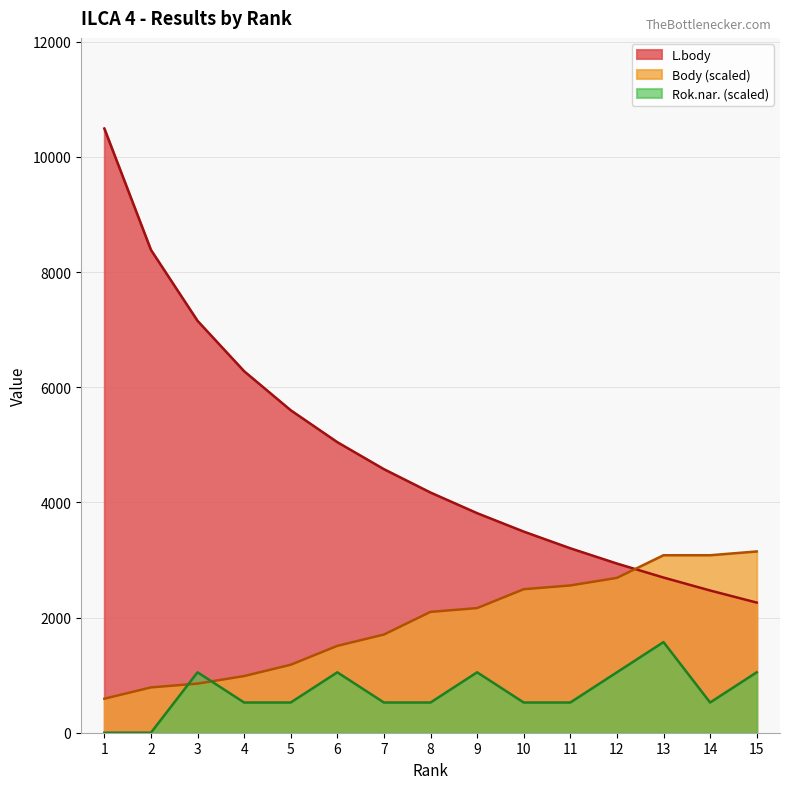

List the series in order of their overall mean, highest first.

L.body, Body (scaled), Rok.nar. (scaled)